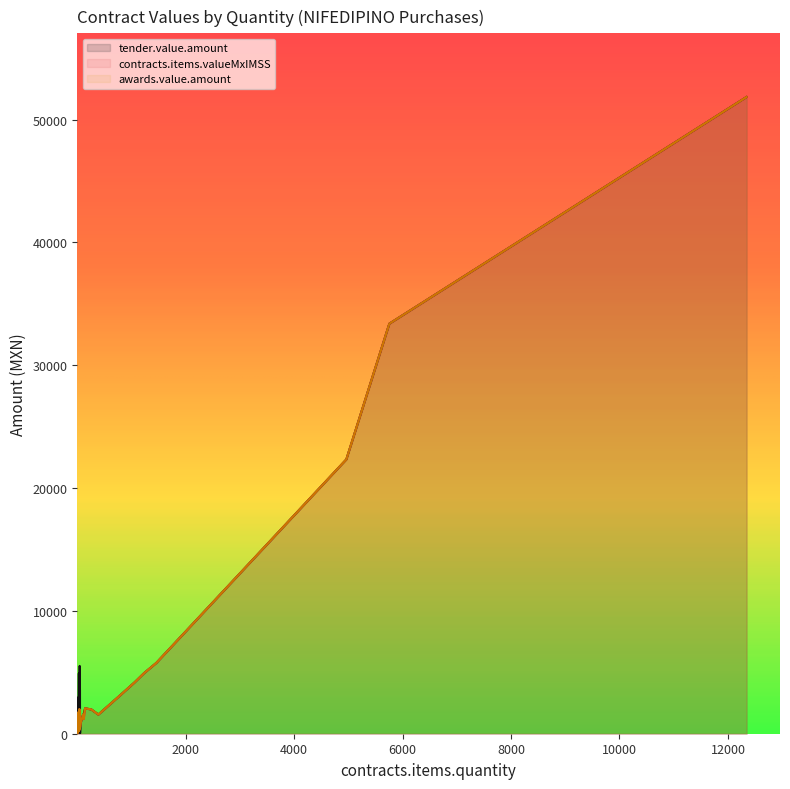

At which category is the sum across all series the highest?

12343